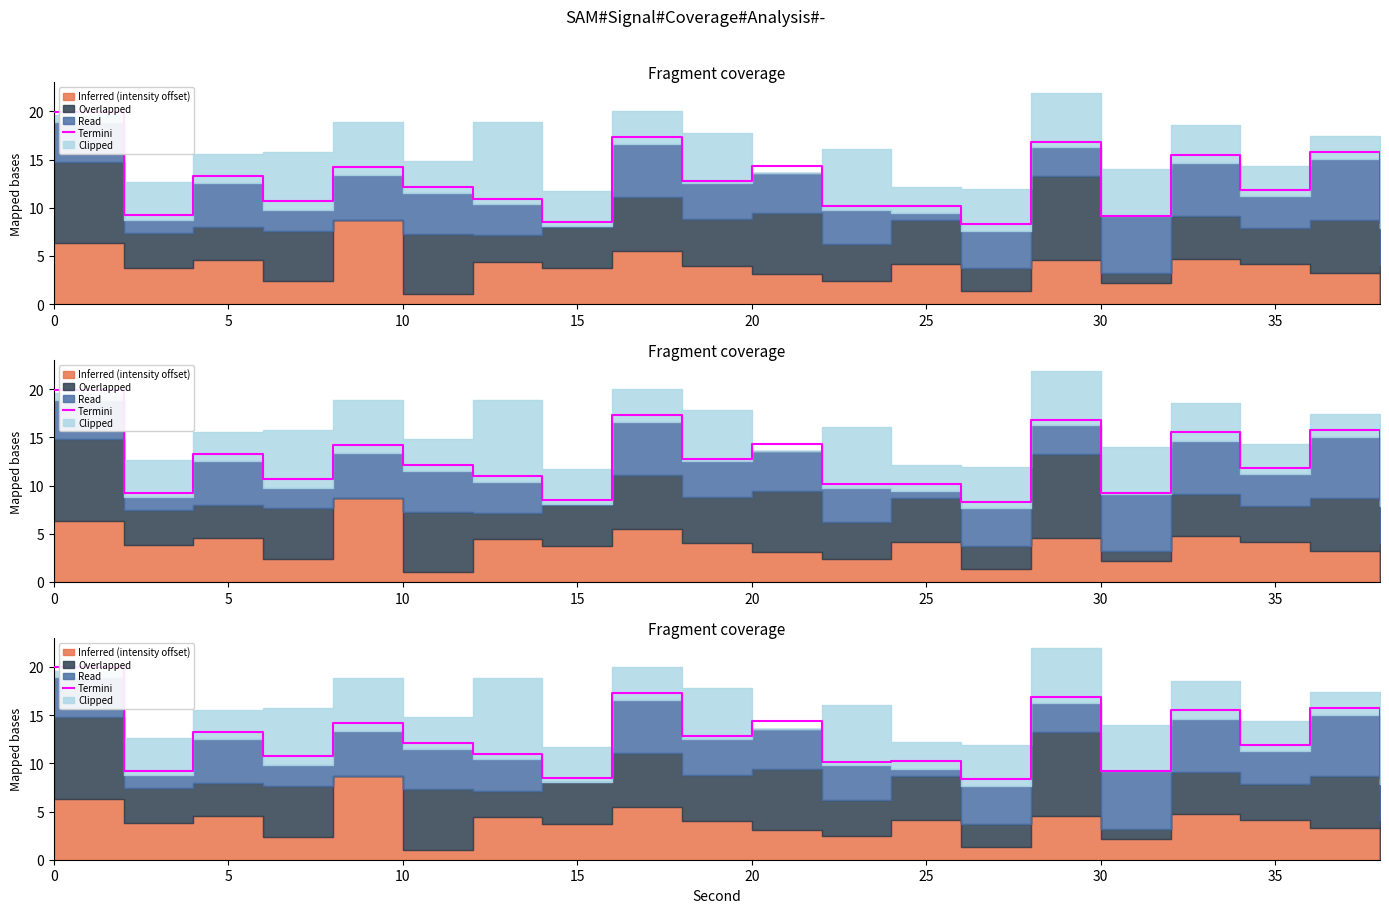

Between 20 and 15, which is larger?

20